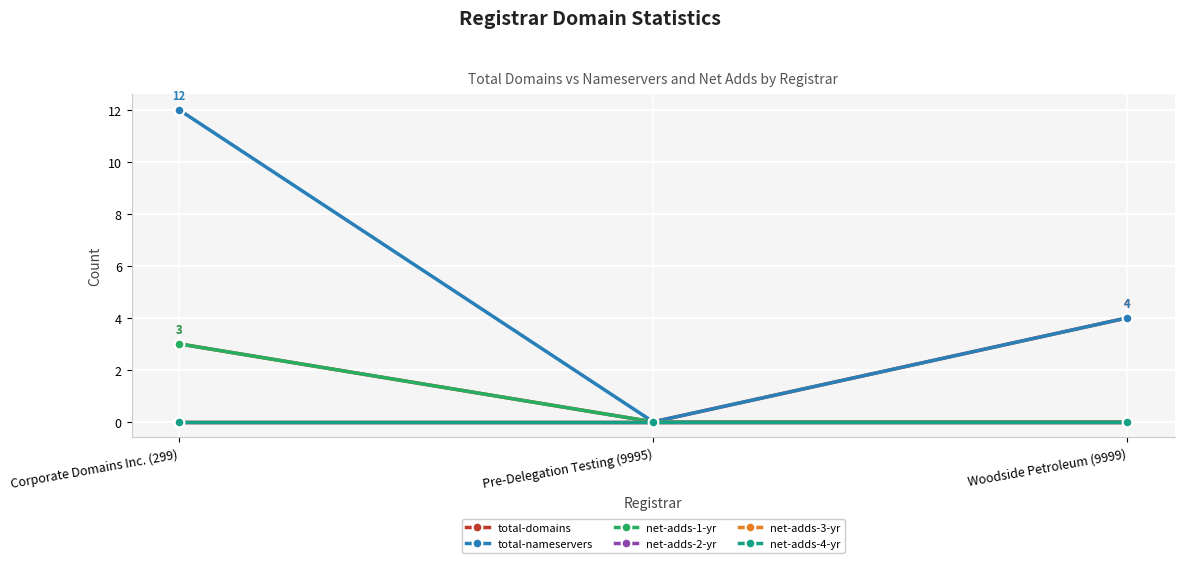

Is it true that total-nameservers equals 21 at Corporate Domains Inc. (299)?

False